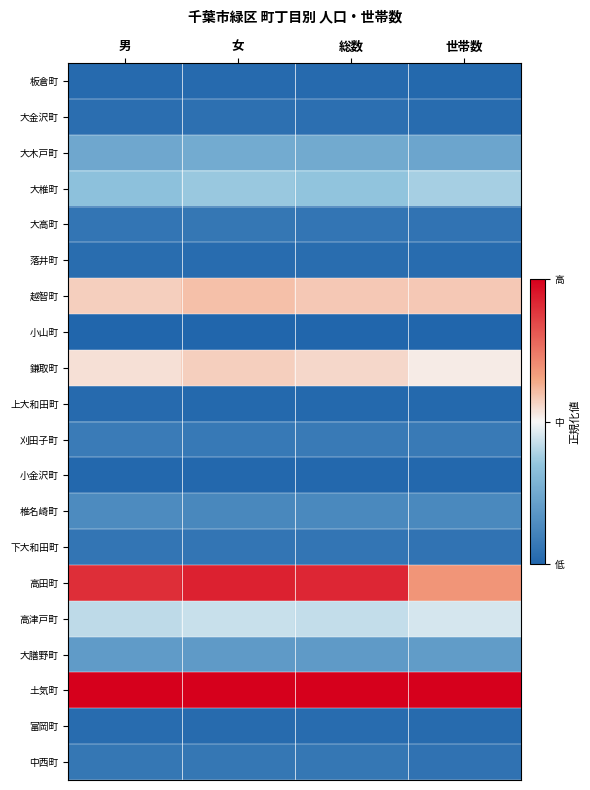

Which series has the widest spread of values?

高田町